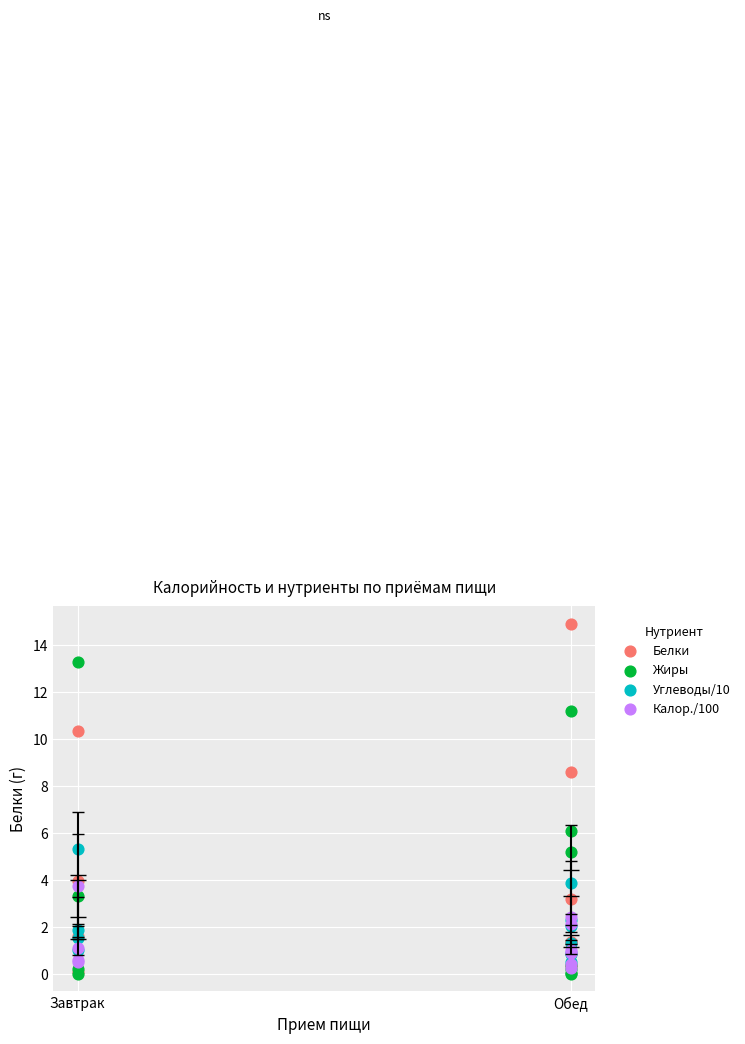

In the Белки series, what Y value is closest to 7?

8.6